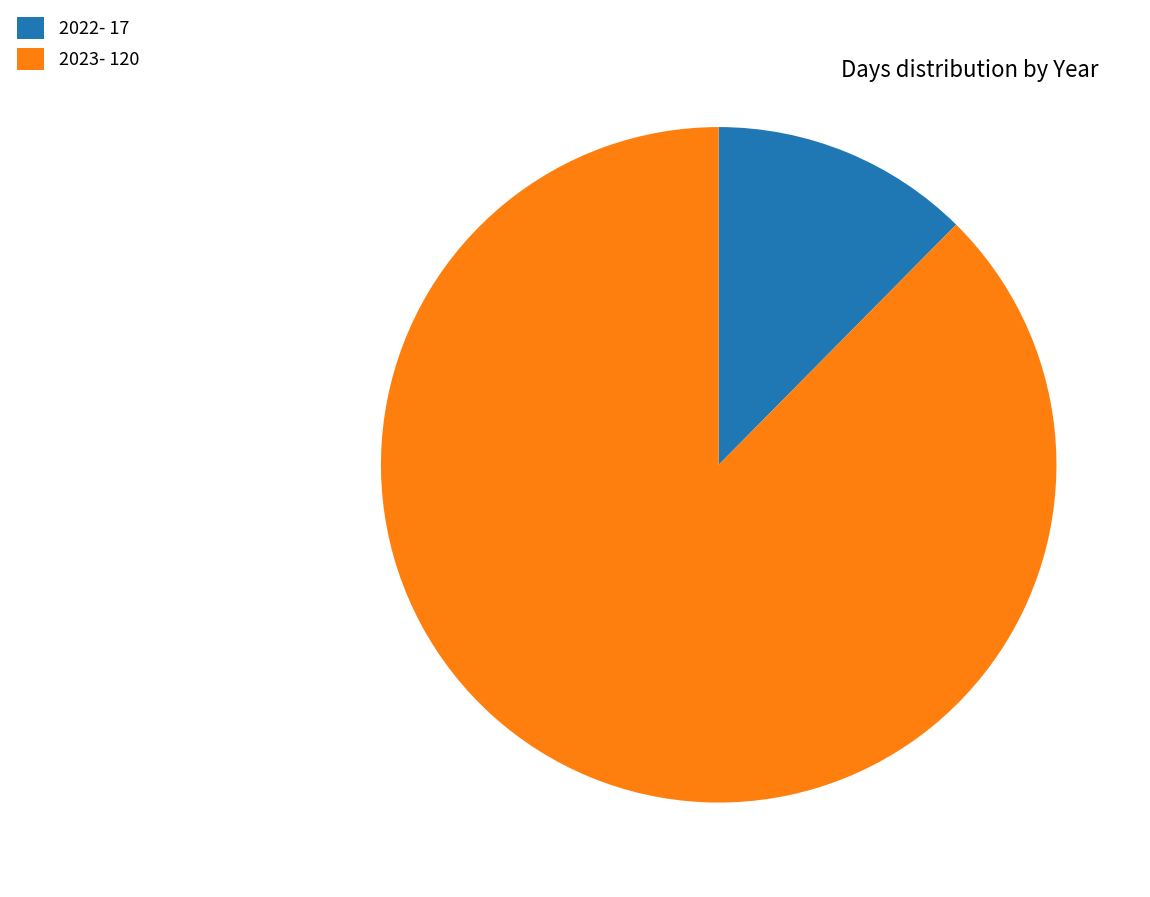

Does 2022 represent more than half of the total?

No